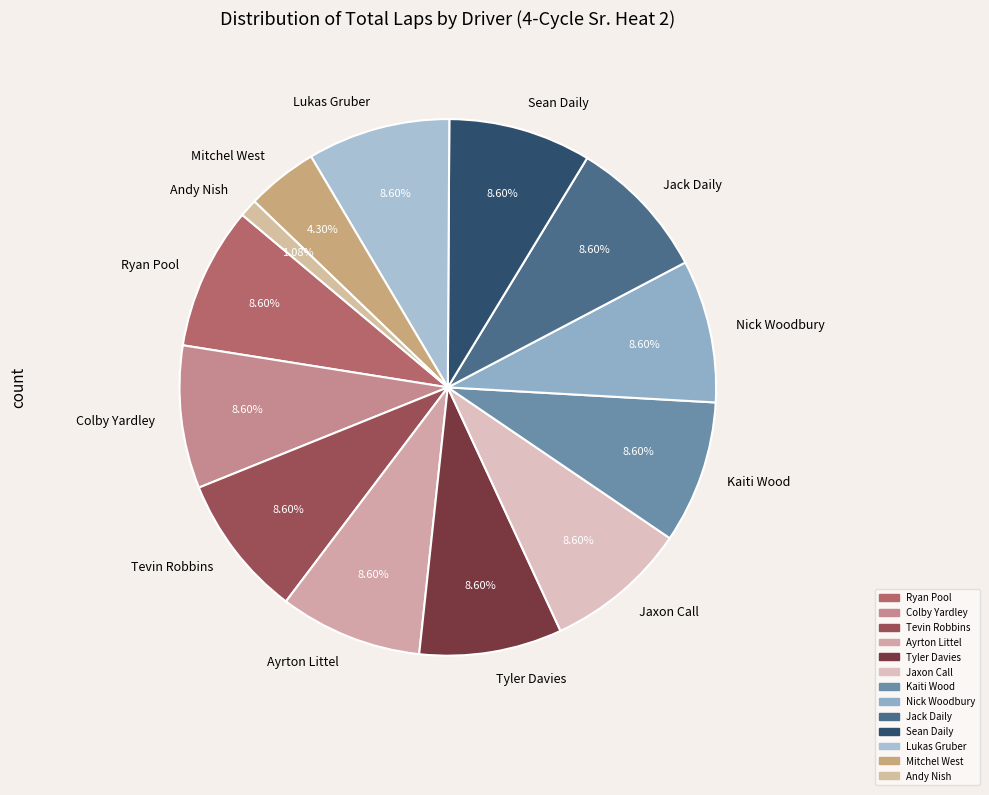

Approximately how many times larger is the value at Jack Daily compared to Jaxon Call?

1.0